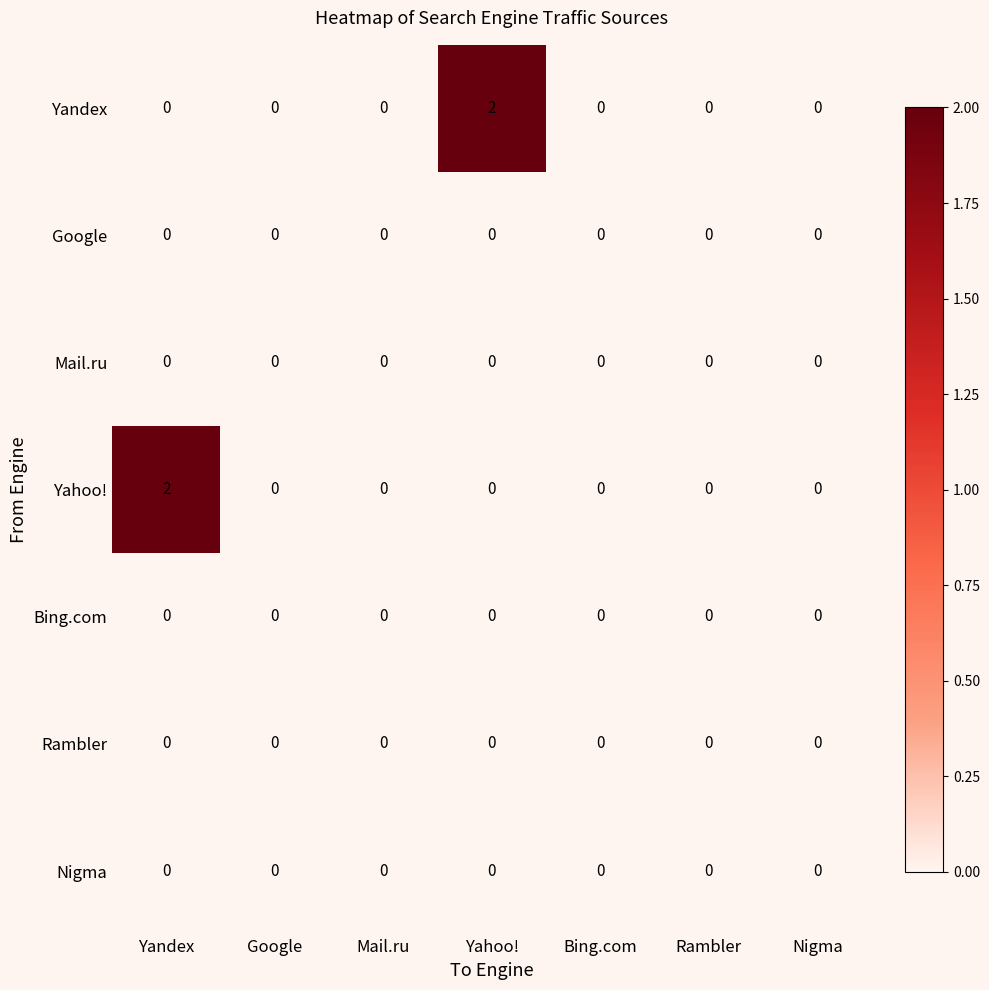

The Yandex series shows 0 at Google. True or false?

True